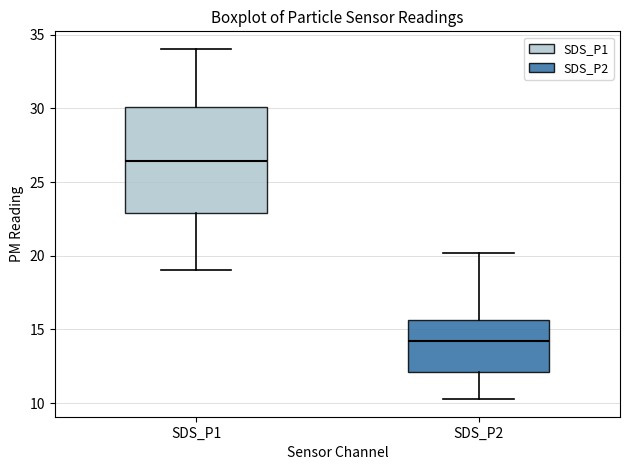

Where does the median line of the box for SDS_P1 sit on the y-axis? The values are not printed on the chart, so give them approximately, as read against the axis.

26.5